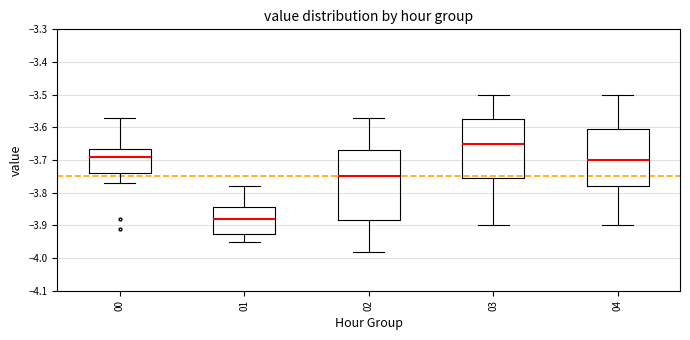

Reading left to right, read every box against the y-axis: the position of its median line, the range the box covers, and the ends of its whiskers. The values are not printed on the chart, so give them approximately, as read against the axis.

00: median -3.69, box -3.74 to -3.66, whiskers -3.77 to -3.57
01: median -3.88, box -3.92 to -3.84, whiskers -3.95 to -3.78
02: median -3.75, box -3.88 to -3.67, whiskers -3.98 to -3.57
03: median -3.65, box -3.75 to -3.57, whiskers -3.90 to -3.50
04: median -3.70, box -3.78 to -3.60, whiskers -3.90 to -3.50